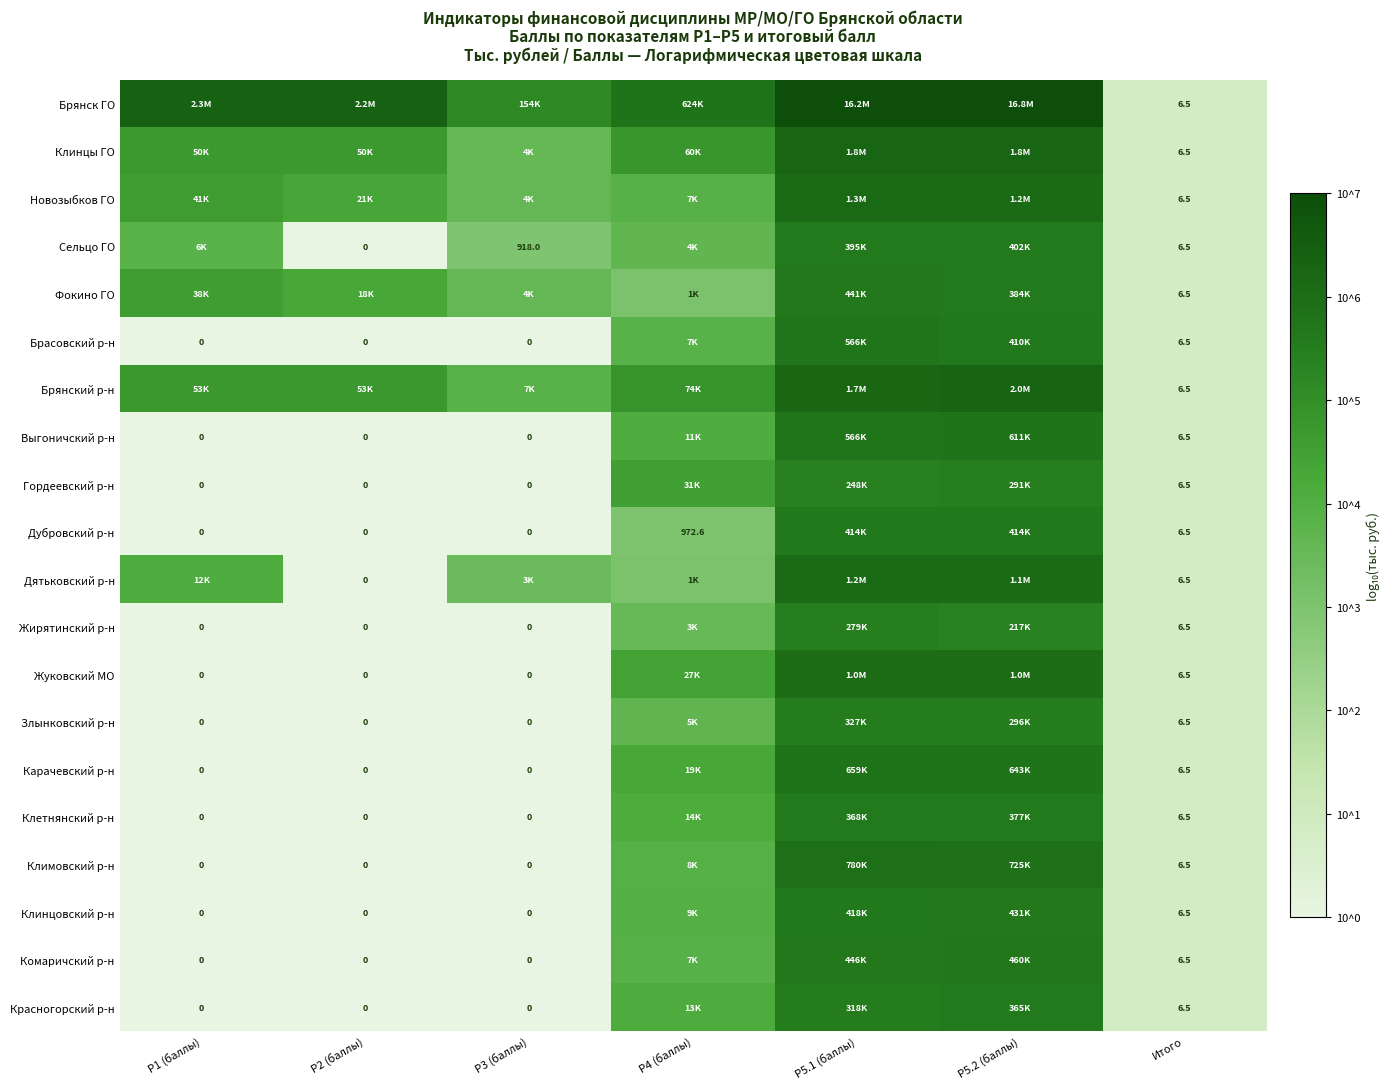

Rank the categories by Дубровский р-н value from highest to lowest.

P5.2 (баллы), P5.1 (баллы), P4 (баллы), Итого, P1 (баллы), P2 (баллы), P3 (баллы)